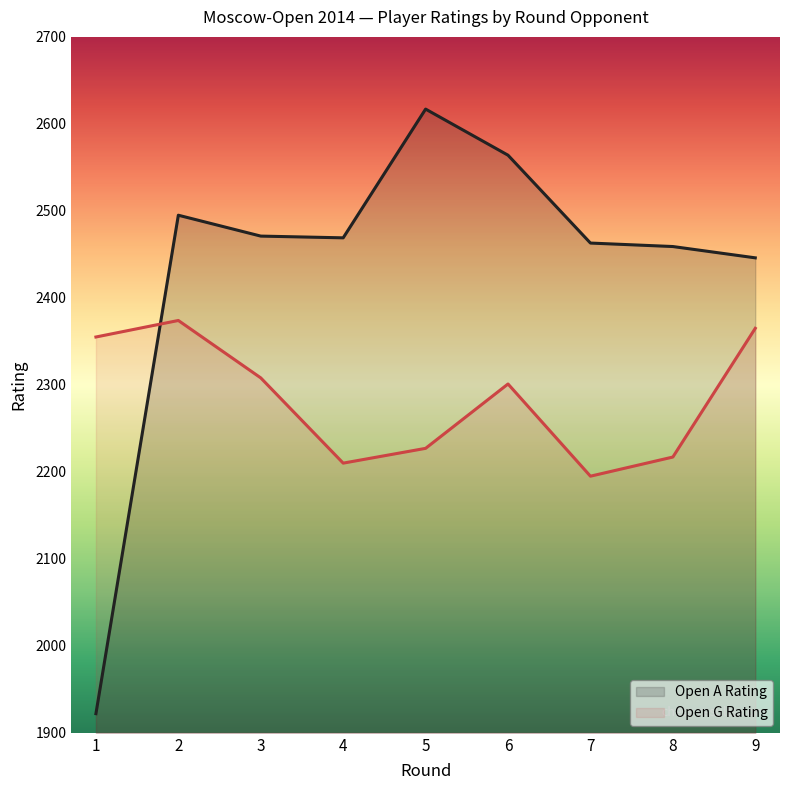

Reading left to right, list all the values displayed in this chart.

Open A Rating: 1=1922	2=2495	3=2471	4=2469	5=2617	6=2564	7=2463	8=2459	9=2446
Open G Rating: 1=2355	2=2374	3=2308	4=2210	5=2227	6=2301	7=2195	8=2217	9=2365